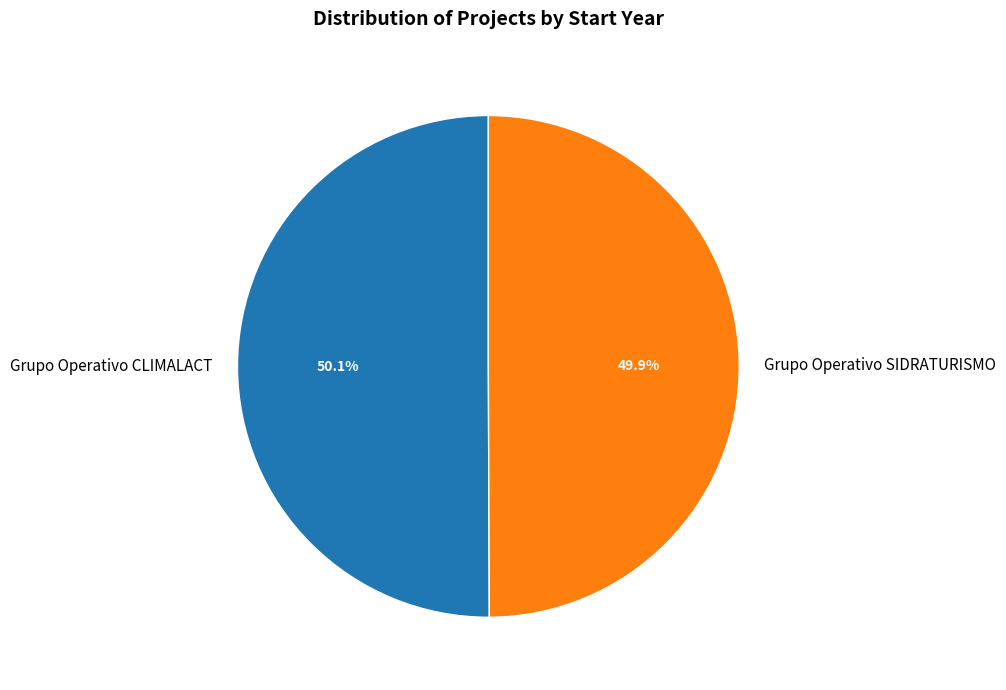

True or false: Grupo Operativo CLIMALACT accounts for 50% of the total.

True